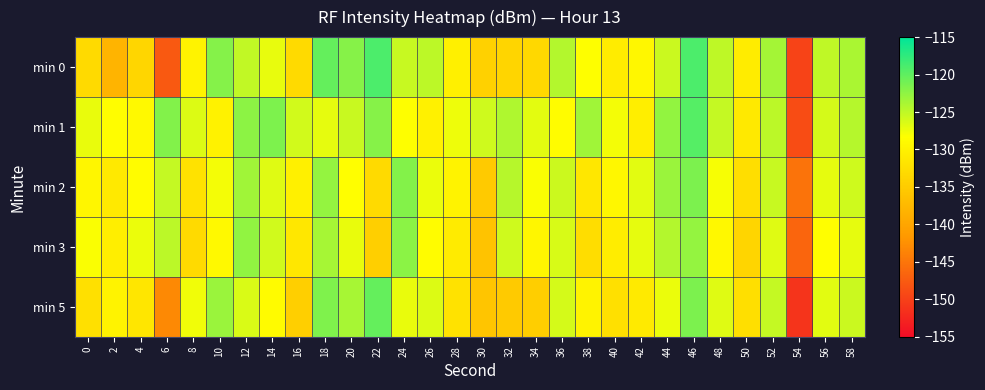

Reading left to right, list all the values displayed in this chart.

min 0: 0=-133.1	2=-138.0	4=-133.7	6=-147.7	8=-129.8	10=-122.0	12=-125.1	14=-127.1	16=-133.2	18=-120.3	20=-122.1	22=-119.0	24=-125.4	26=-124.9	28=-130.3	30=-134.3	32=-133.7	34=-133.4	36=-124.4	38=-128.3	40=-130.8	42=-129.4	44=-125.6	46=-119.0	48=-125.0	50=-130.8	52=-123.7	54=-149.8	56=-125.0	58=-124.0
min 1: 0=-127.2	2=-128.6	4=-129.0	6=-121.8	8=-126.6	10=-130.0	12=-122.4	14=-121.6	16=-126.0	18=-127.1	20=-125.5	22=-122.1	24=-128.3	26=-130.1	28=-127.5	30=-125.8	32=-124.2	34=-126.9	36=-128.7	38=-123.4	40=-127.8	42=-130.5	44=-122.7	46=-119.5	48=-125.3	50=-131.2	52=-124.8	54=-148.9	56=-126.1	58=-124.5
min 2: 0=-129.5	2=-131.2	4=-128.7	6=-125.3	8=-132.1	10=-127.8	12=-123.4	14=-126.7	16=-130.2	18=-122.8	20=-128.5	22=-133.1	24=-121.9	26=-127.3	28=-129.8	30=-135.2	32=-124.6	34=-128.1	36=-125.7	38=-131.4	40=-129.3	42=-126.8	44=-123.1	46=-121.5	48=-127.9	50=-132.6	52=-125.4	54=-145.2	56=-127.1	58=-125.8
min 3: 0=-128.1	2=-130.5	4=-127.3	6=-124.8	8=-133.2	10=-129.0	12=-122.6	14=-125.9	16=-131.4	18=-123.7	20=-127.2	22=-134.5	24=-122.3	26=-128.6	28=-130.9	30=-136.1	32=-125.8	34=-129.4	36=-126.3	38=-132.7	40=-130.6	42=-127.1	44=-124.4	46=-122.8	48=-129.2	50=-133.8	52=-126.7	54=-146.5	56=-128.4	58=-127.1
min 5: 0=-132.3	2=-129.8	4=-131.5	6=-143.2	8=-127.6	10=-123.1	12=-126.4	14=-128.9	16=-134.5	18=-121.7	20=-123.8	22=-120.3	24=-127.2	26=-126.5	28=-132.1	30=-135.8	32=-135.2	34=-134.7	36=-126.1	38=-129.8	40=-132.4	42=-131.0	44=-127.3	46=-121.5	48=-126.7	50=-132.5	52=-125.3	54=-151.2	56=-126.8	58=-125.6